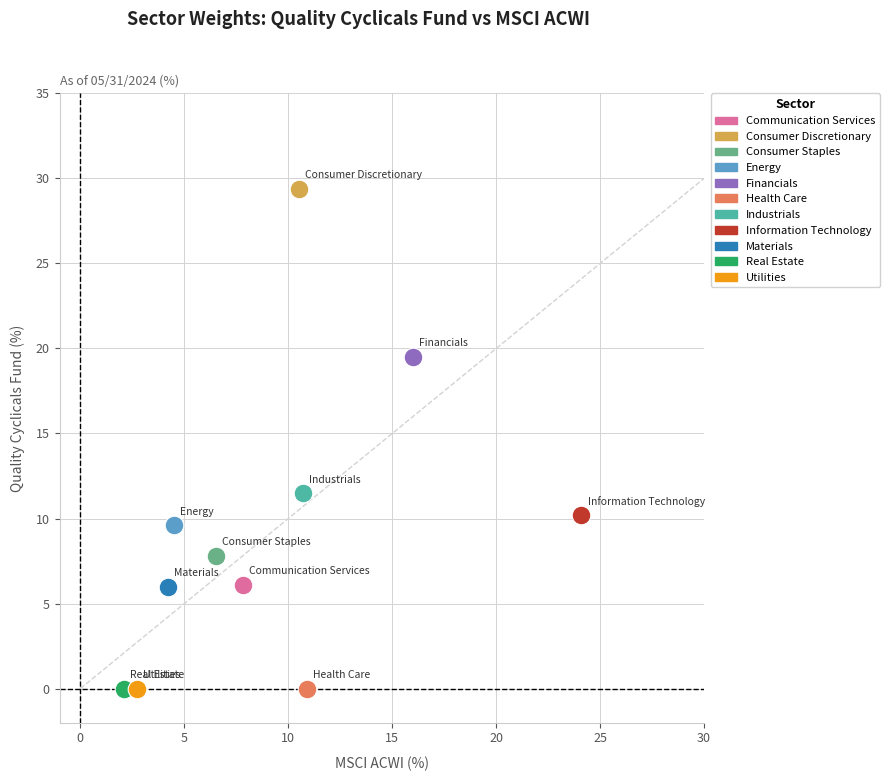

What are all the series names shown in the legend?

Communication Services, Consumer Discretionary, Consumer Staples, Energy, Financials, Health Care, Industrials, Information Technology, Materials, Real Estate, Utilities